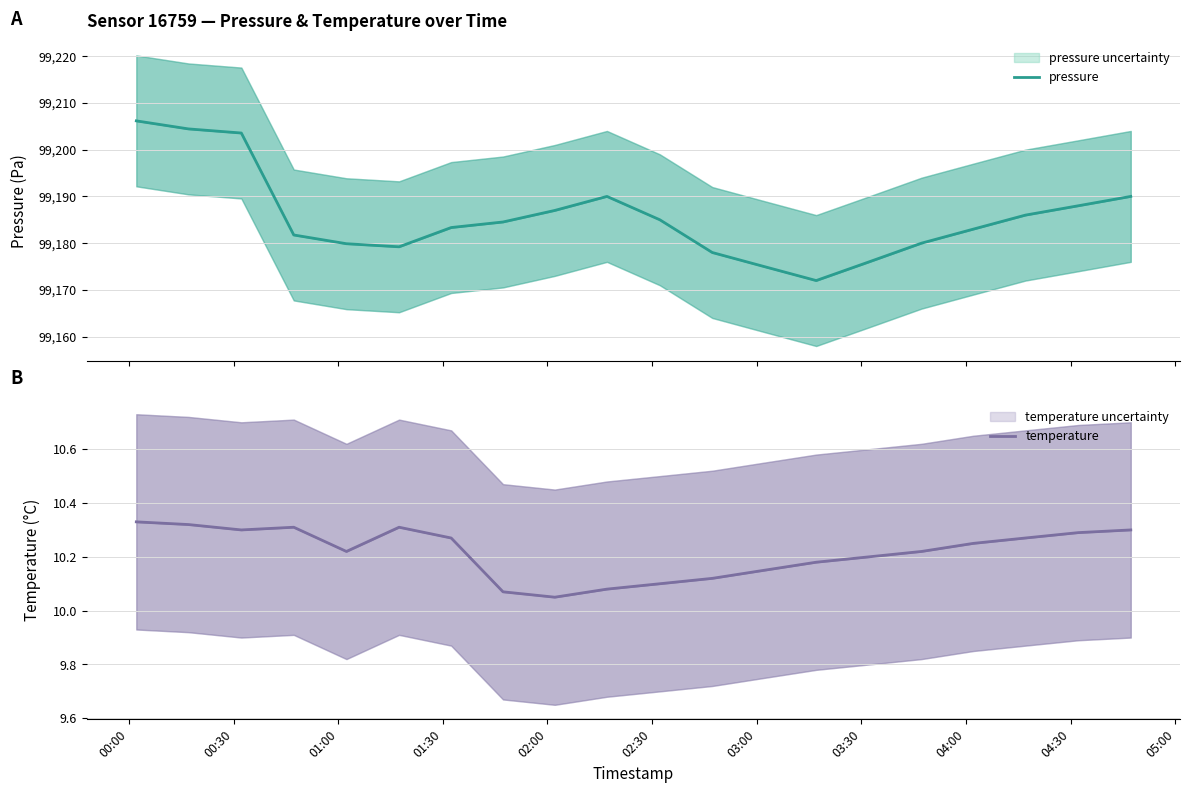

The pressure series shows 174406.0 at 05:00. True or false?

False